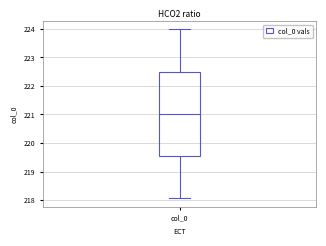

Read this box plot against the y-axis: the position of the median line, the range covered by the box, and the ends of both whiskers. The values are not printed on the chart, so give them approximately, as read against the axis.

median 221.0, box 219.5 to 222.5, whiskers 218.1 to 224.0